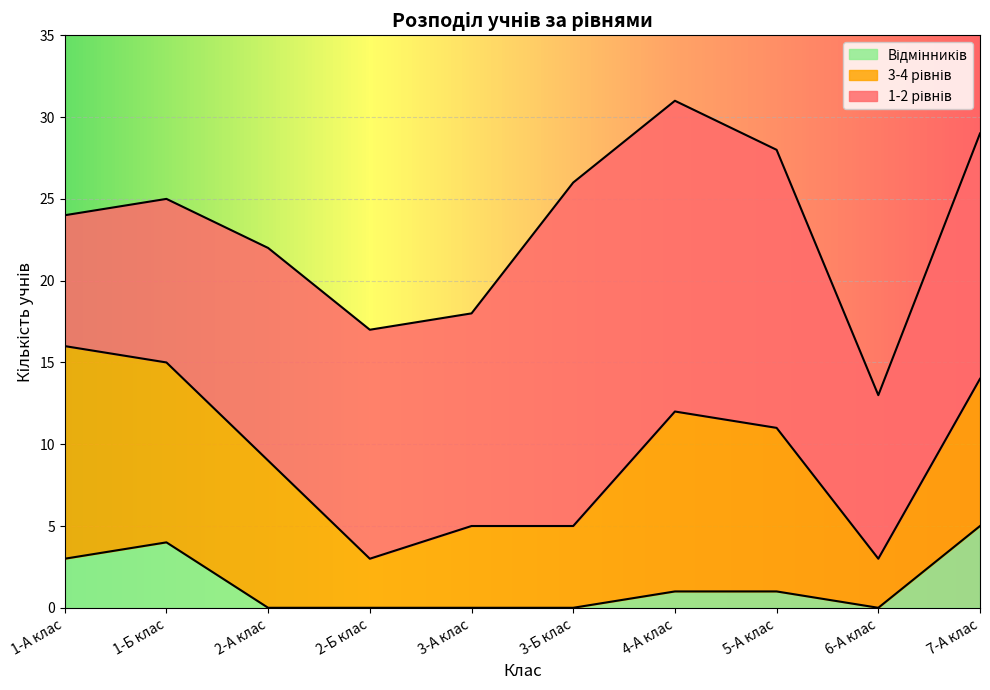

What is the difference between the 1-2 рівнів values at 5-А клас and 3-А клас?

4